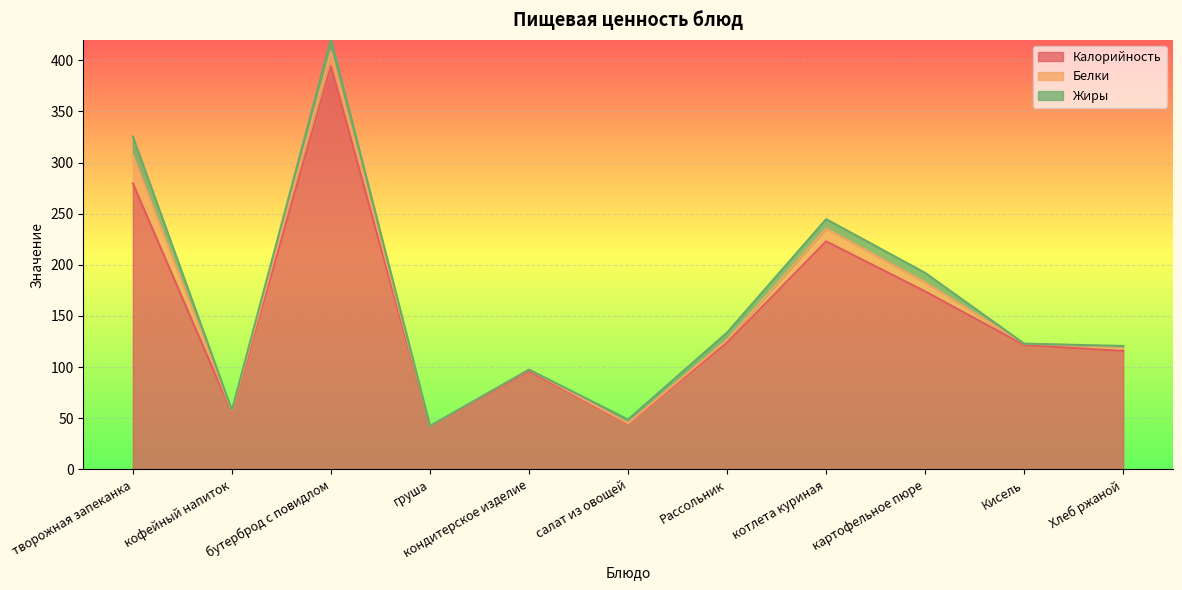

What are all the series names shown in the legend?

Калорийность, Белки, Жиры